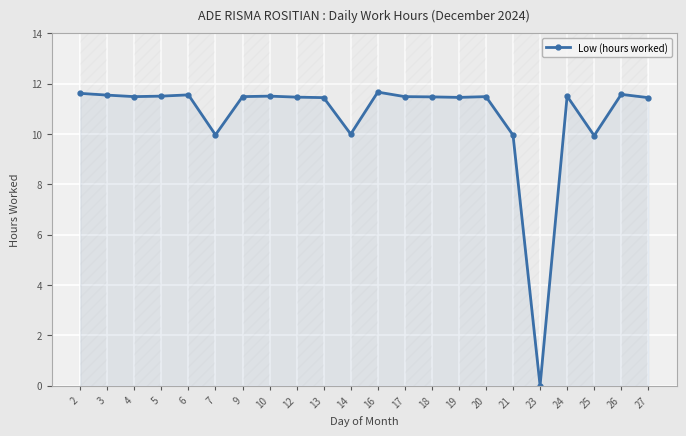

What is the change in value from 7 to 9?

+1.5